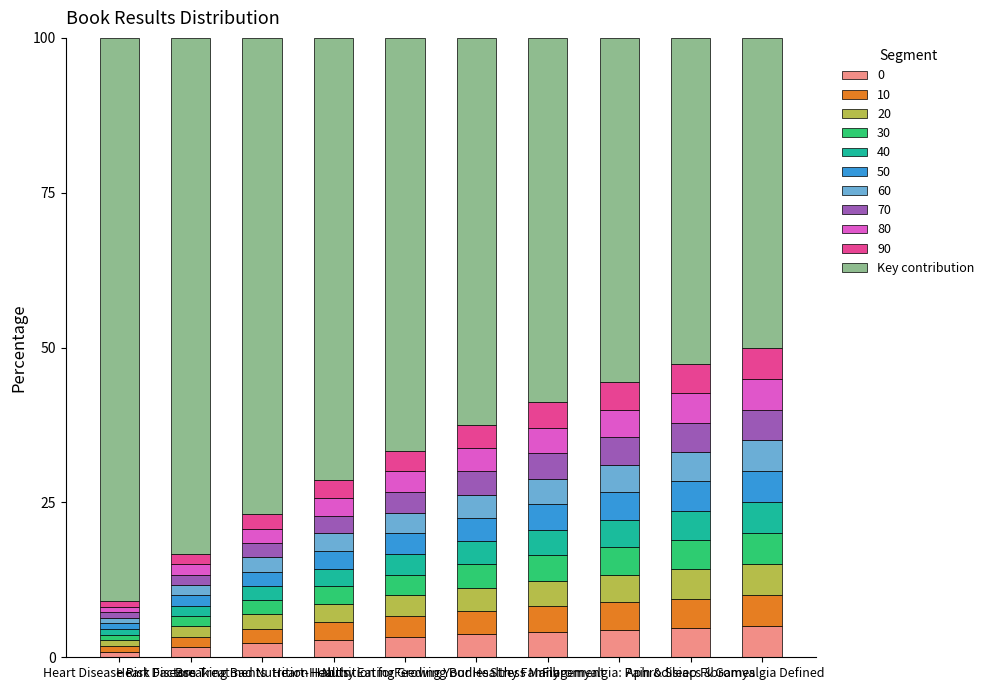

What is the highest value of the 0 series?

5.0